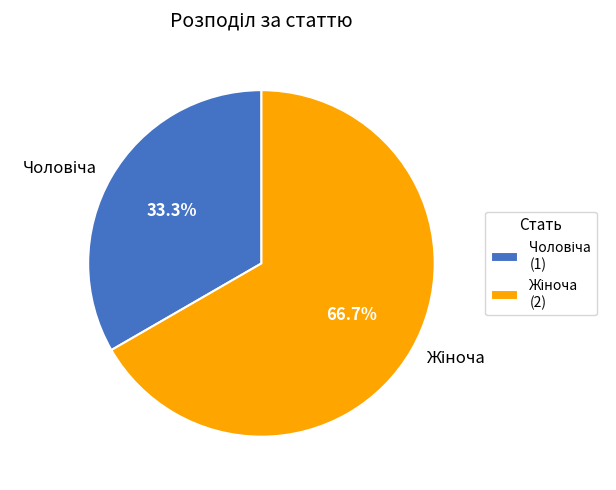

Is there any slice that represents more than half of the pie?

Yes